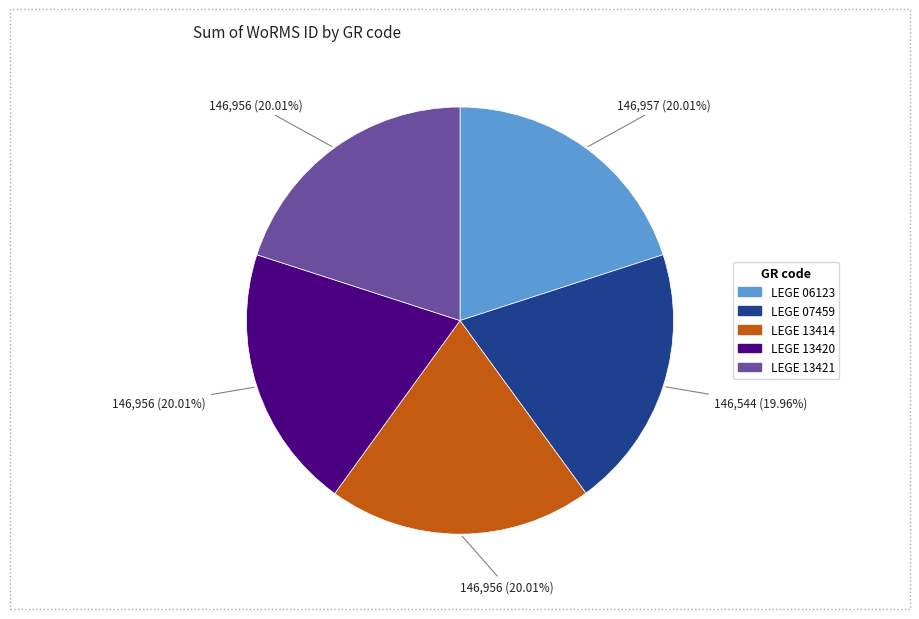

Does LEGE 06123 account for over 50% of the chart?

No